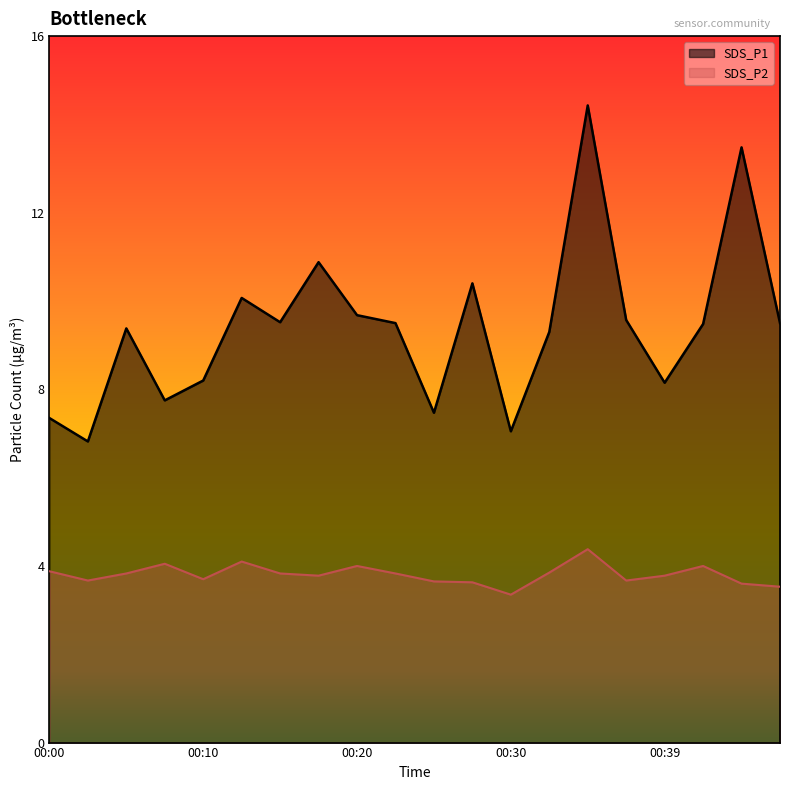

True or false: SDS_P1 and SDS_P2 intersect in this chart.

False